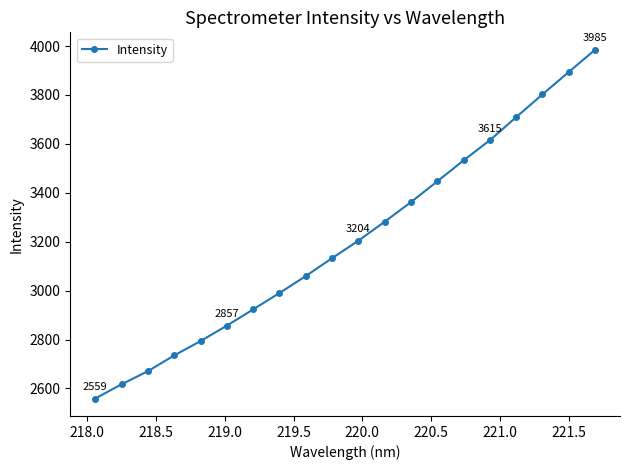

What is the sum of all values?

64169.9